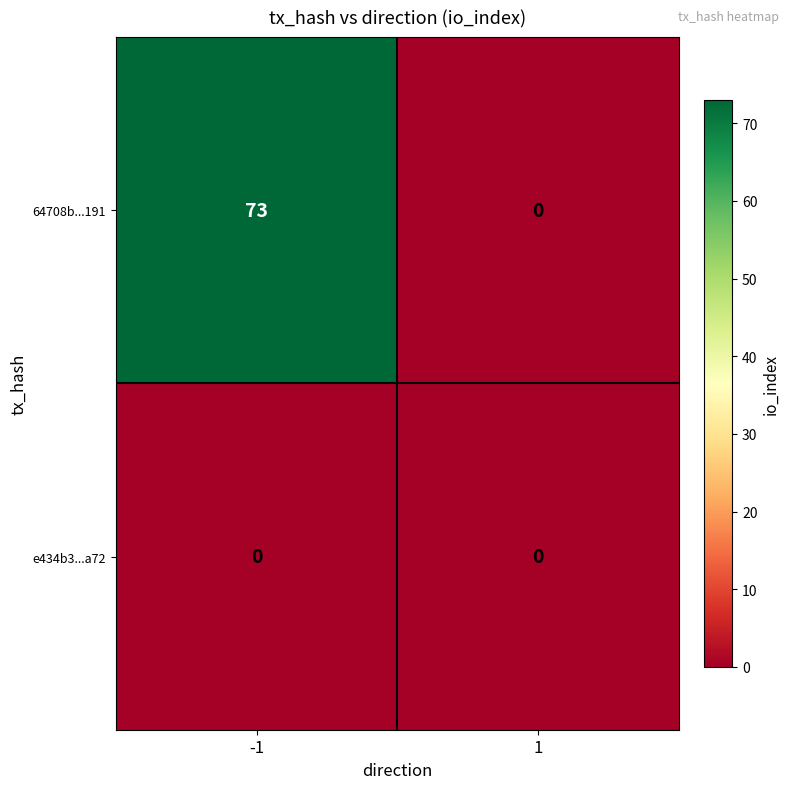

What is the difference between the highest and lowest values at -1?

73